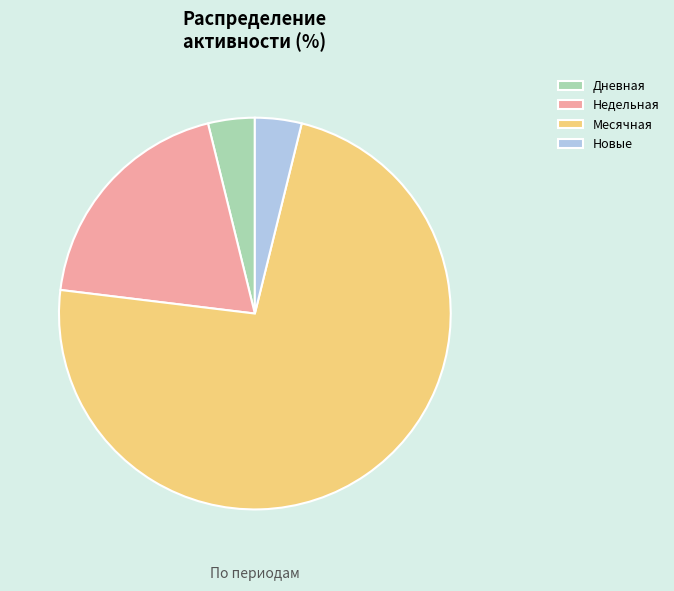

The Недельная slice represents 19% of the pie. True or false?

True